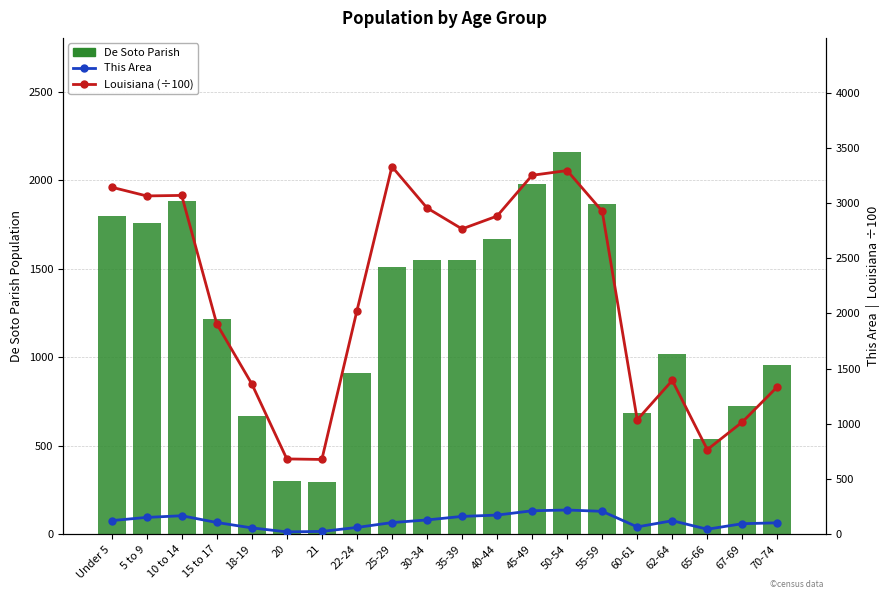

List the series in order of their overall mean, lowest first.

This Area, De Soto Parish, Louisiana (÷100)